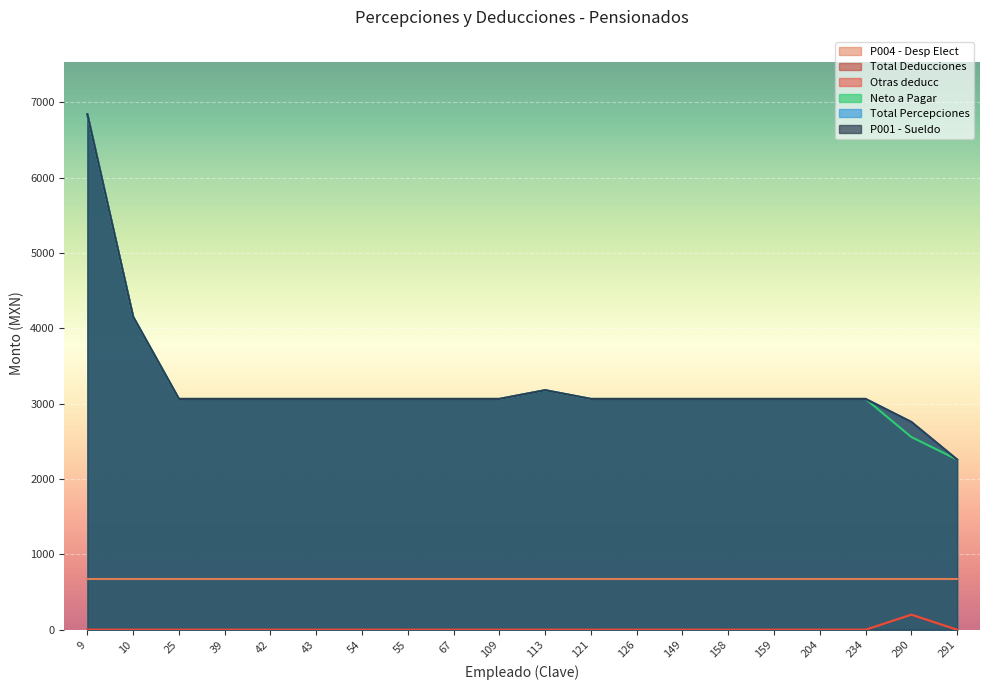

Does the chart display data point markers on the line(s)?

No